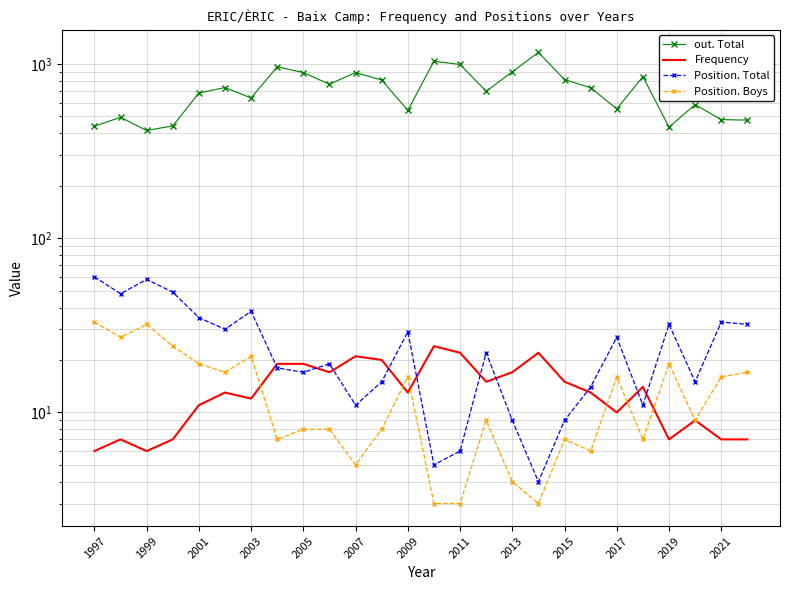

True or false: out. Total and Position. Boys intersect in this chart.

False